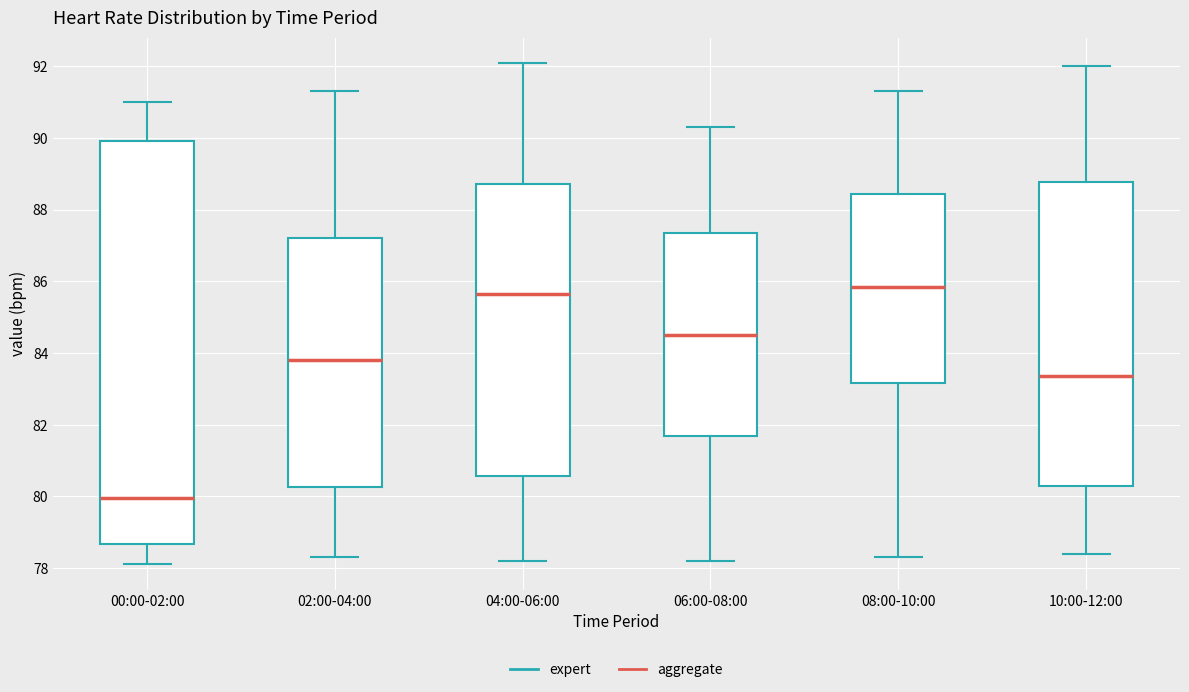

Reading left to right, transcribe this box plot: for each box, give where its median line is, the range the box spans, and where its two whiskers end, as read against the y-axis. The values are not printed on the chart, so give them approximately, as read against the axis.

00:00-02:00: median 80.0, box 78.6 to 90.0, whiskers 78.2 to 91.0
02:00-04:00: median 83.8, box 80.2 to 87.2, whiskers 78.4 to 91.4
04:00-06:00: median 85.6, box 80.6 to 88.8, whiskers 78.2 to 92.2
06:00-08:00: median 84.6, box 81.6 to 87.4, whiskers 78.2 to 90.4
08:00-10:00: median 85.8, box 83.2 to 88.4, whiskers 78.4 to 91.4
10:00-12:00: median 83.4, box 80.4 to 88.8, whiskers 78.4 to 92.0